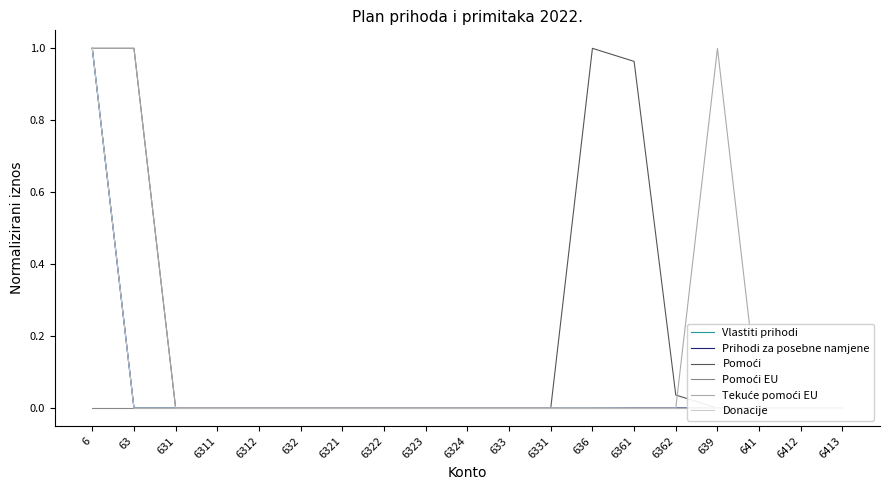

At which category is the sum across all series the highest?

6